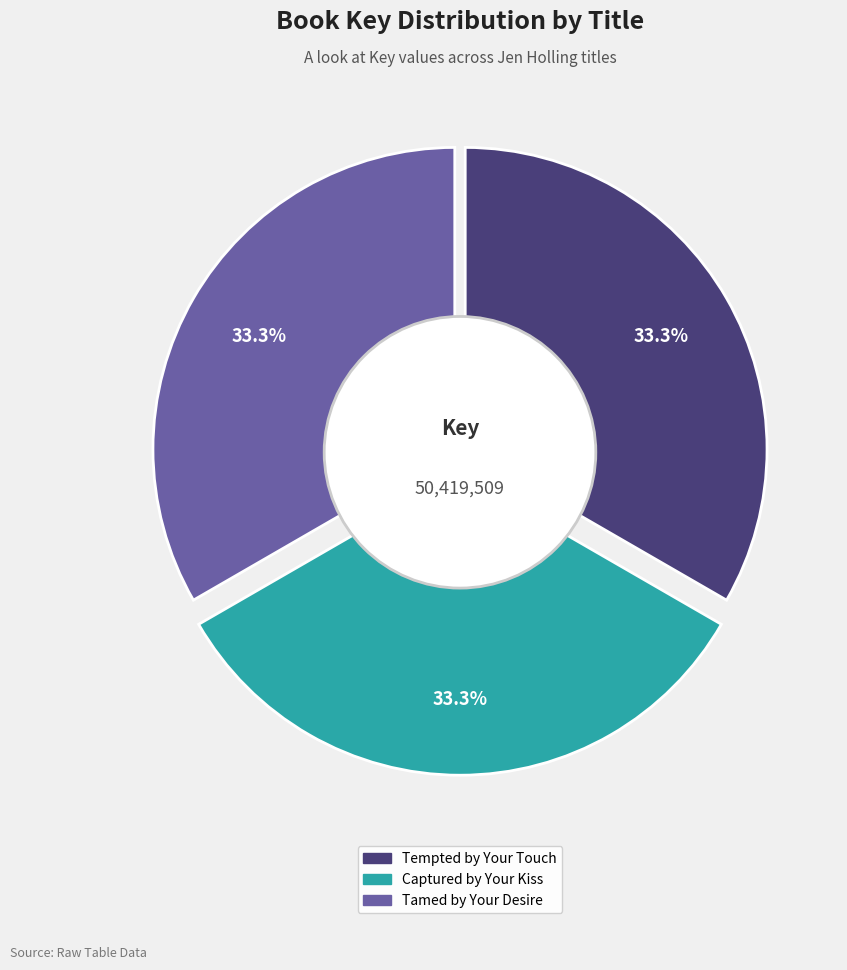

What is the total percentage of Tempted by Your Touch and Captured by Your Kiss?

66.7%